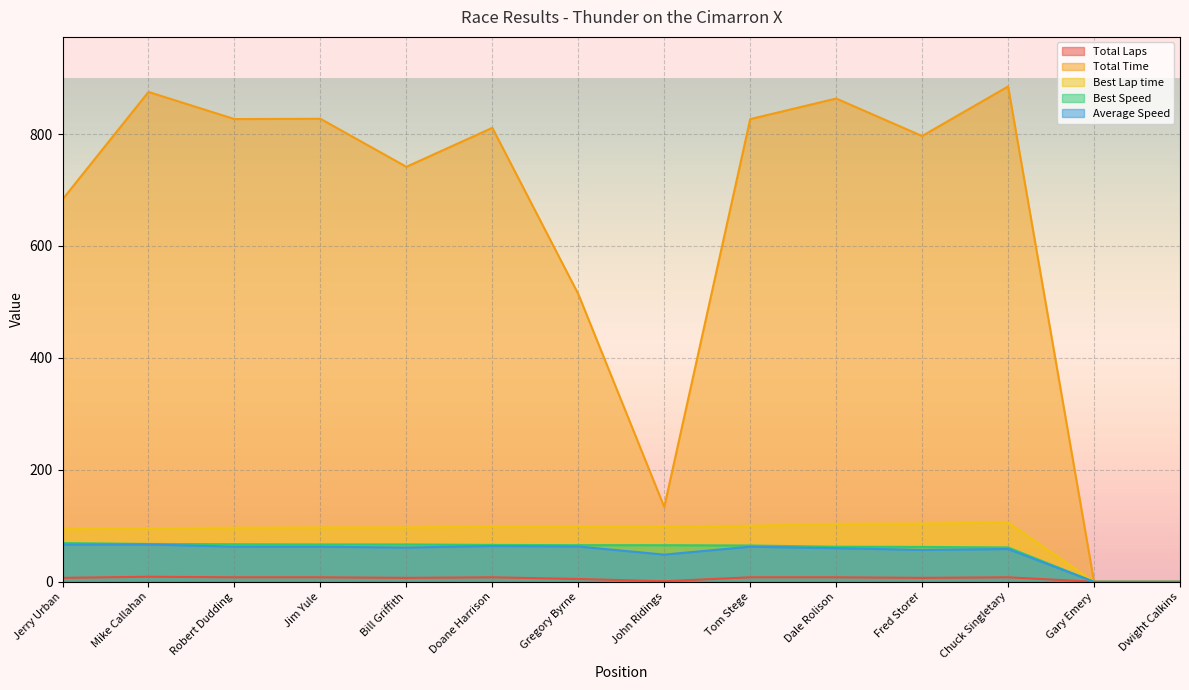

Which series has the widest spread of values?

Total Time